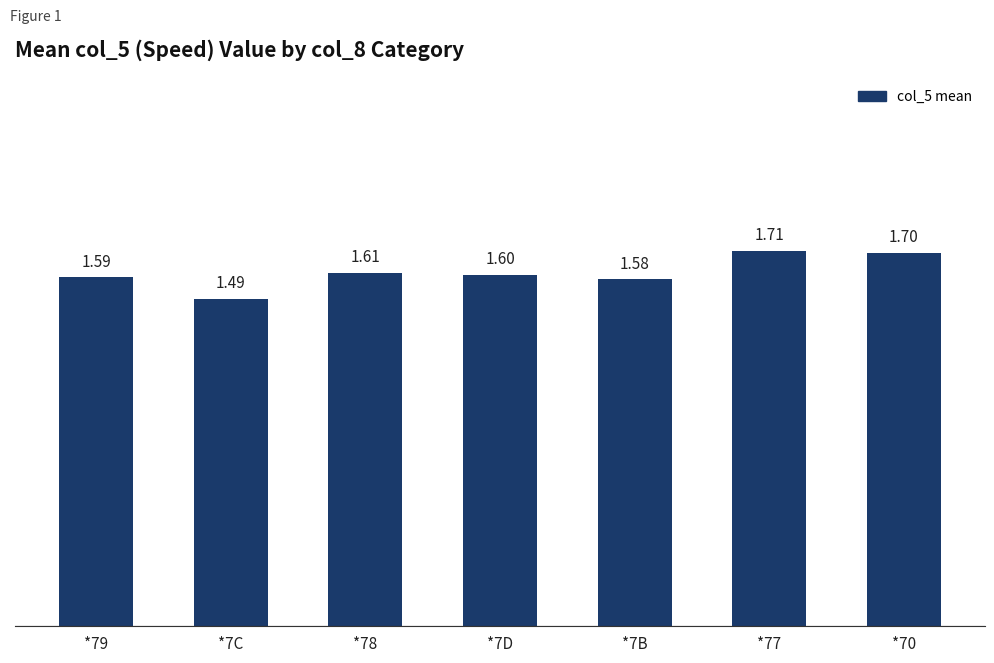

How many bars are there in total?

7